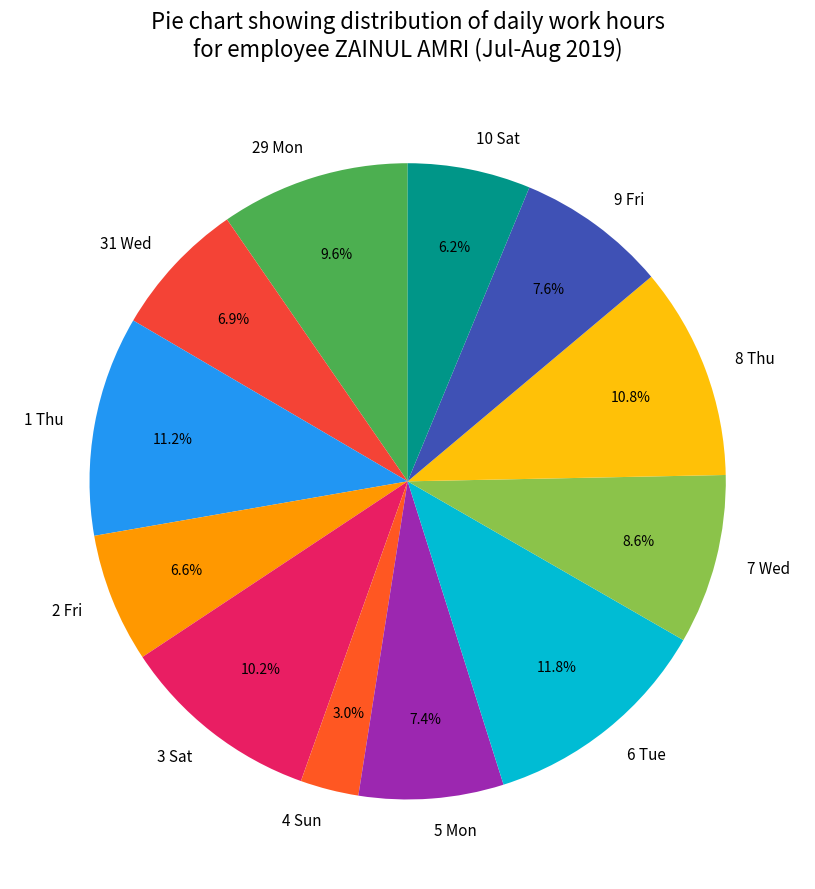

What is the largest slice in the pie chart?

6 Tue